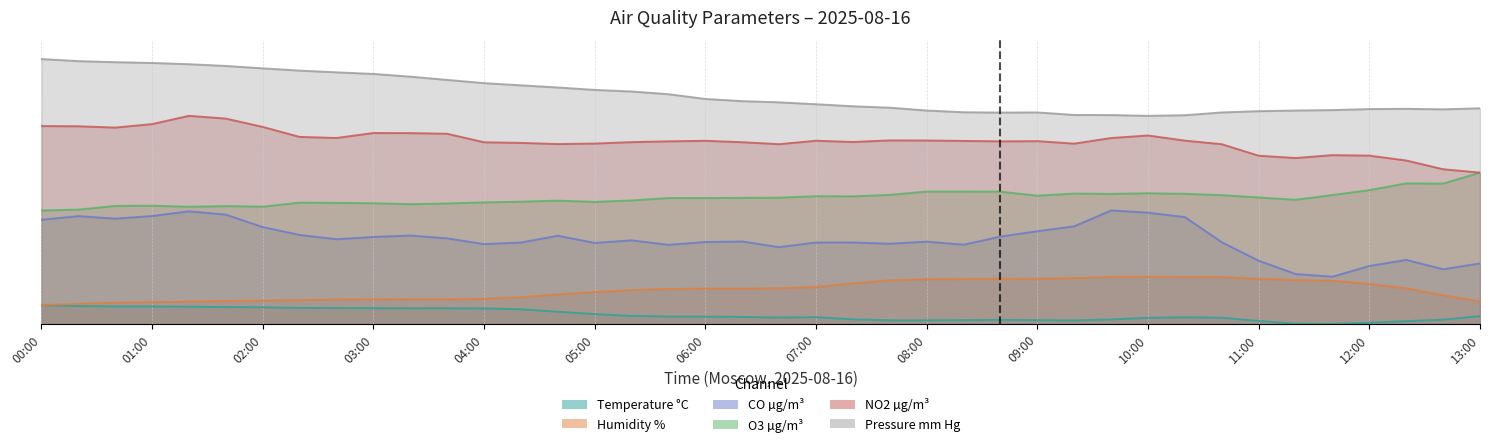

How many lines are shown in the chart?

6